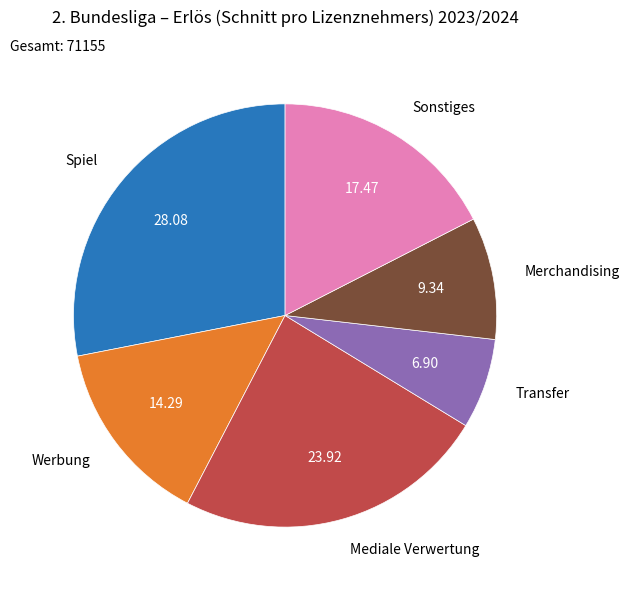

Count the number of slices in the pie.

6